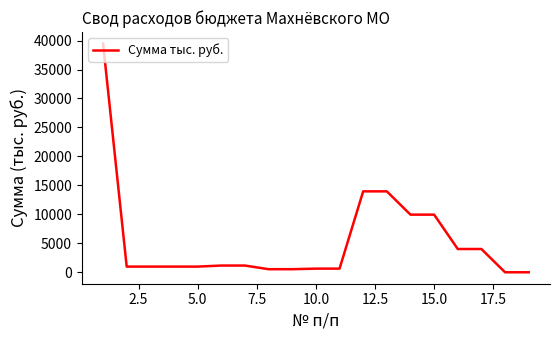

What is the difference between the maximum and minimum values?

39488.9